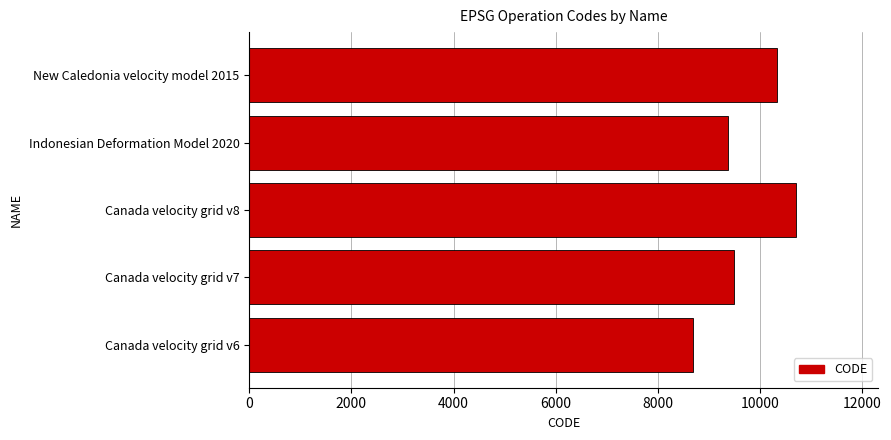

Rank the categories by value from highest to lowest.

Canada velocity grid v8, New Caledonia velocity model 2015, Canada velocity grid v7, Indonesian Deformation Model 2020, Canada velocity grid v6